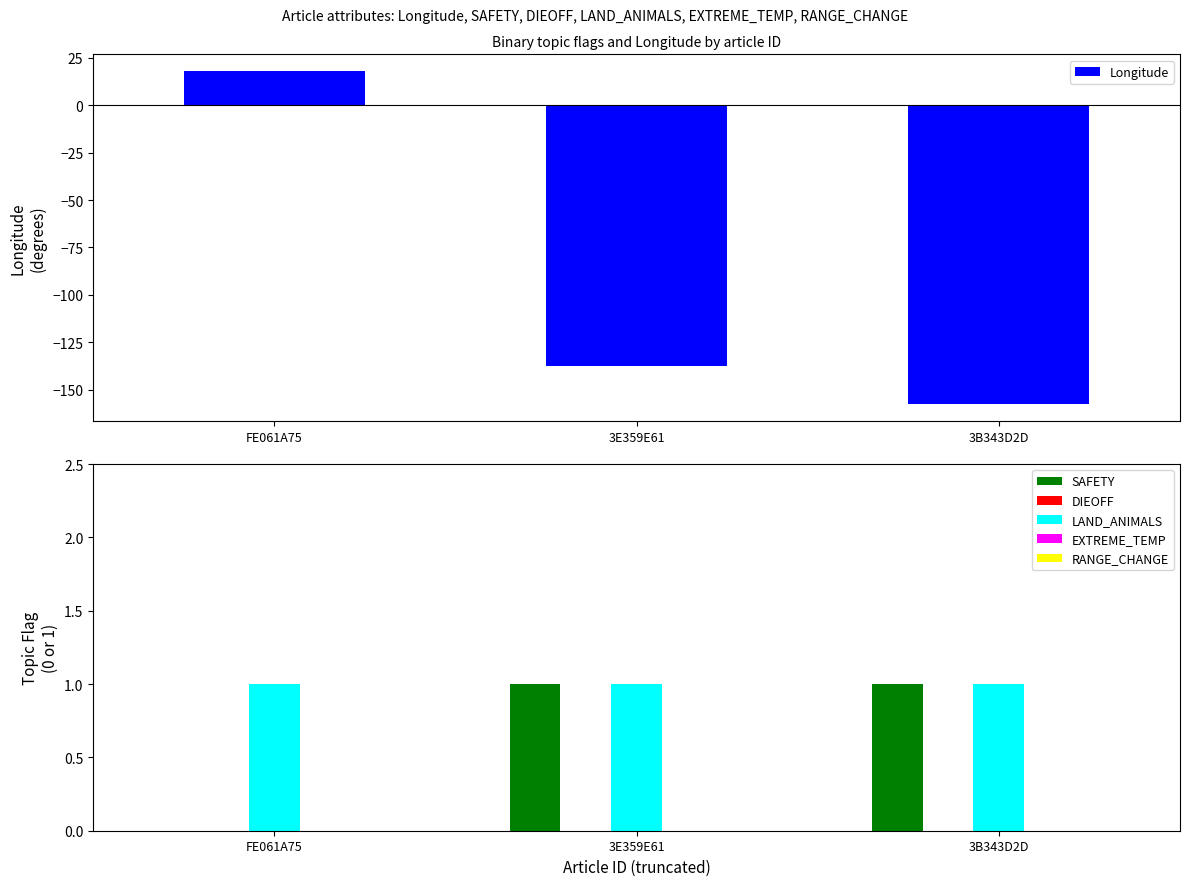

The value of Longitude at FE061A75 is 28.0. True or false?

False